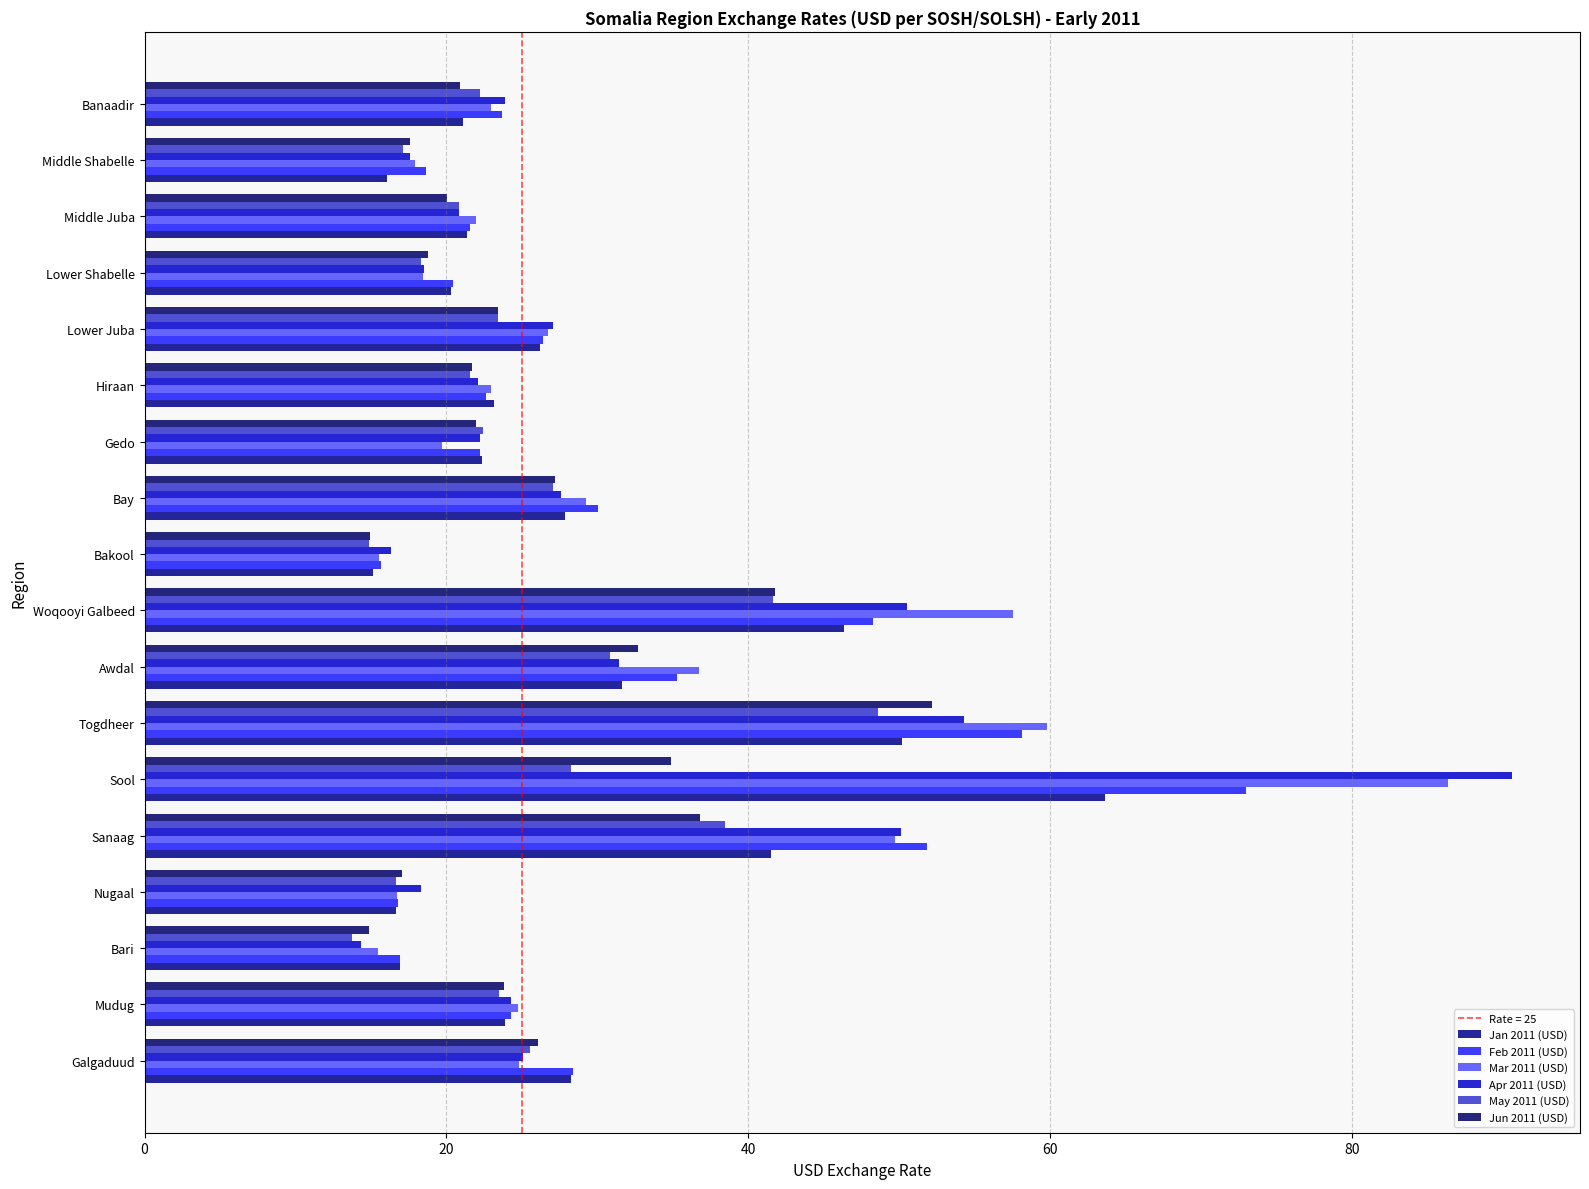

Count the number of data series in this chart.

6